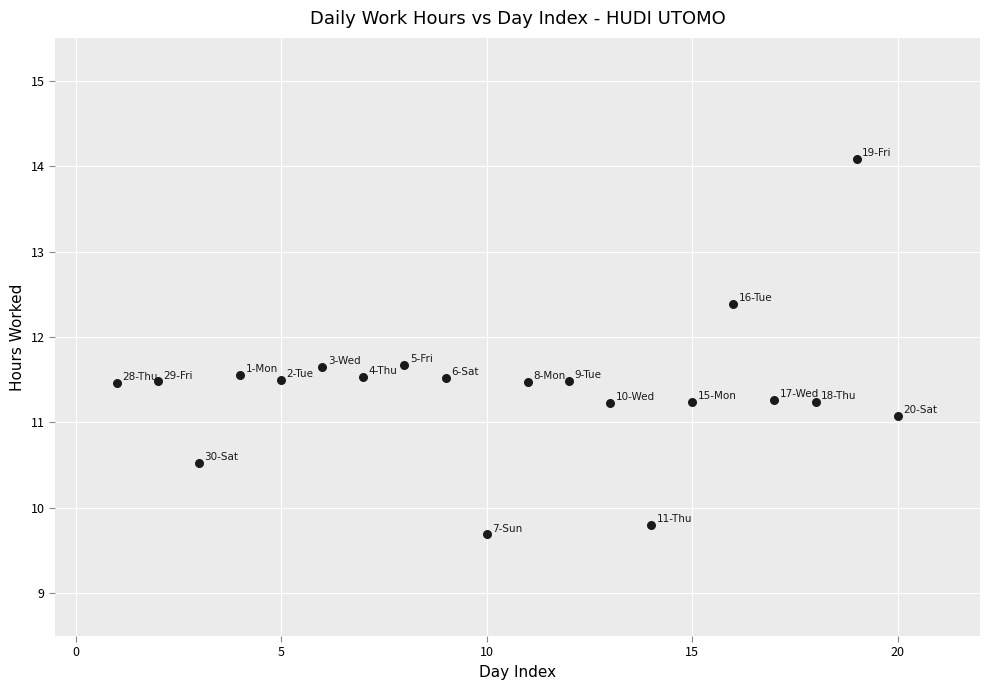

What is the range of Y values (max minus min)?

4.4